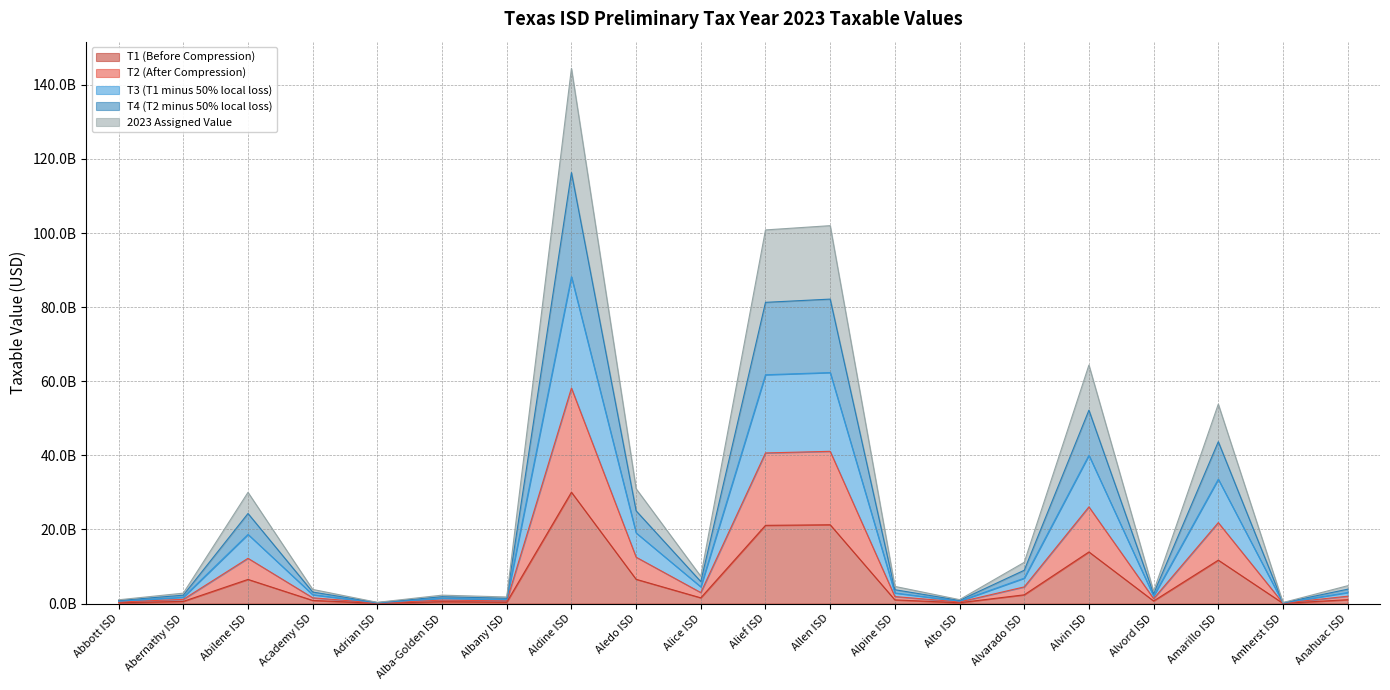

List the labels in order of T3 (T1 minus 50% local loss) value, largest first.

Aldine ISD, Allen ISD, Alief ISD, Alvin ISD, Amarillo ISD, Aledo ISD, Abilene ISD, Alvarado ISD, Alice ISD, Anahuac ISD, Alpine ISD, Academy ISD, Alvord ISD, Abernathy ISD, Alba-Golden ISD, Albany ISD, Alto ISD, Abbott ISD, Adrian ISD, Amherst ISD